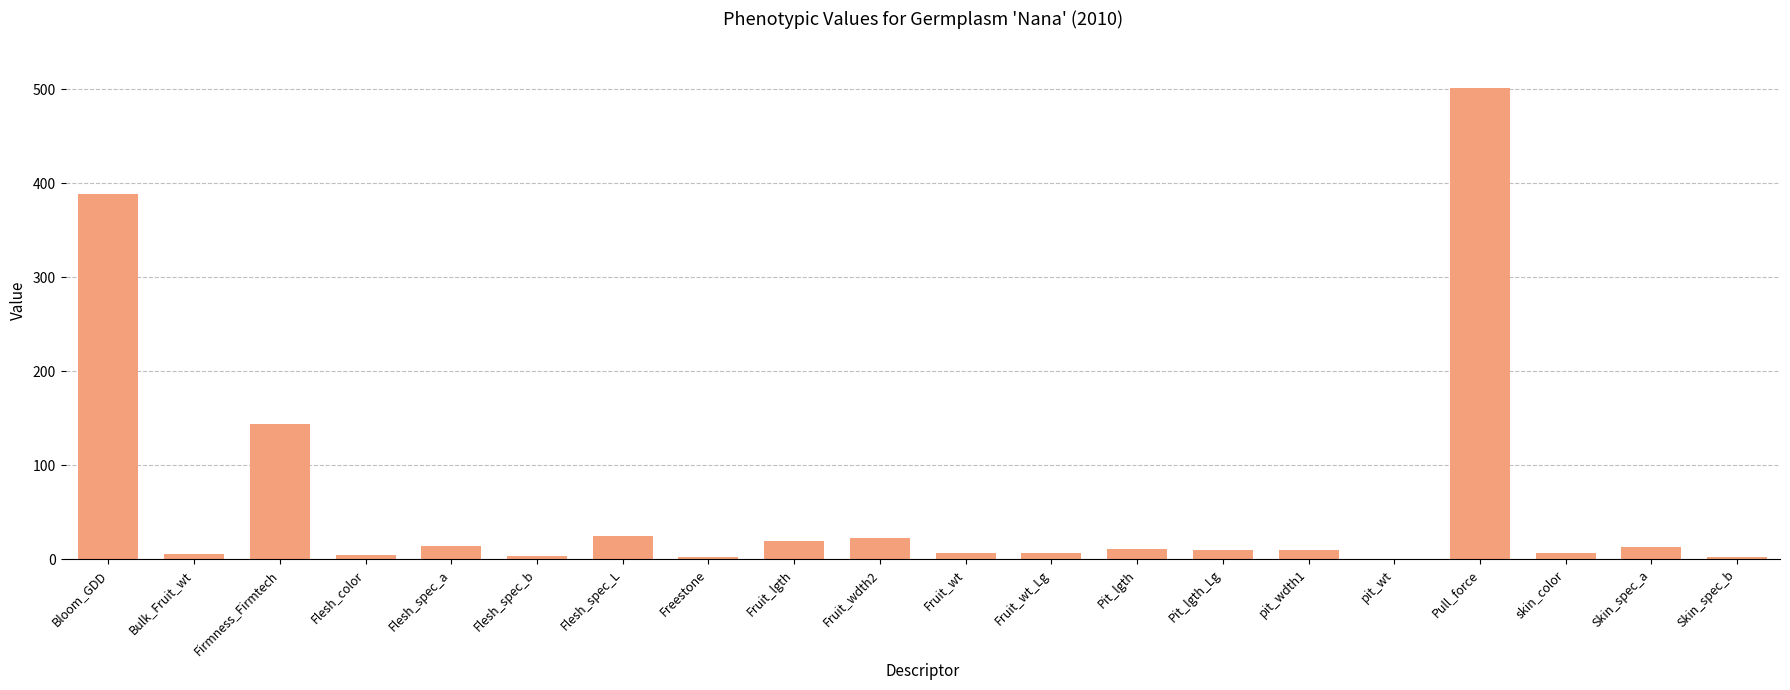

What value does the data have at Bloom_GDD?

388.3